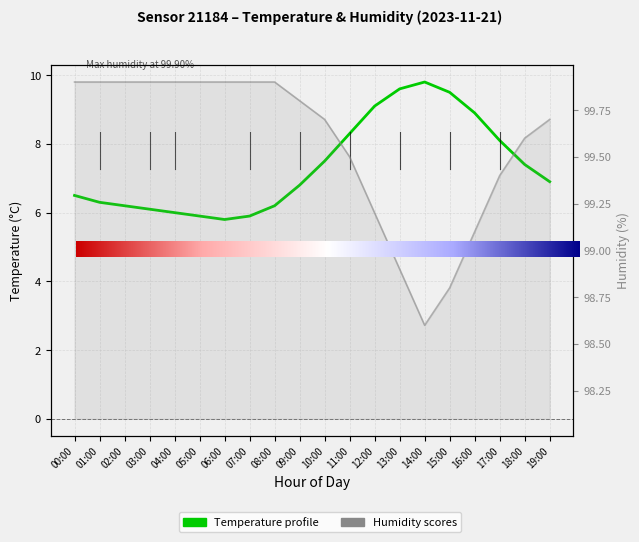

How many lines are shown in the chart?

2